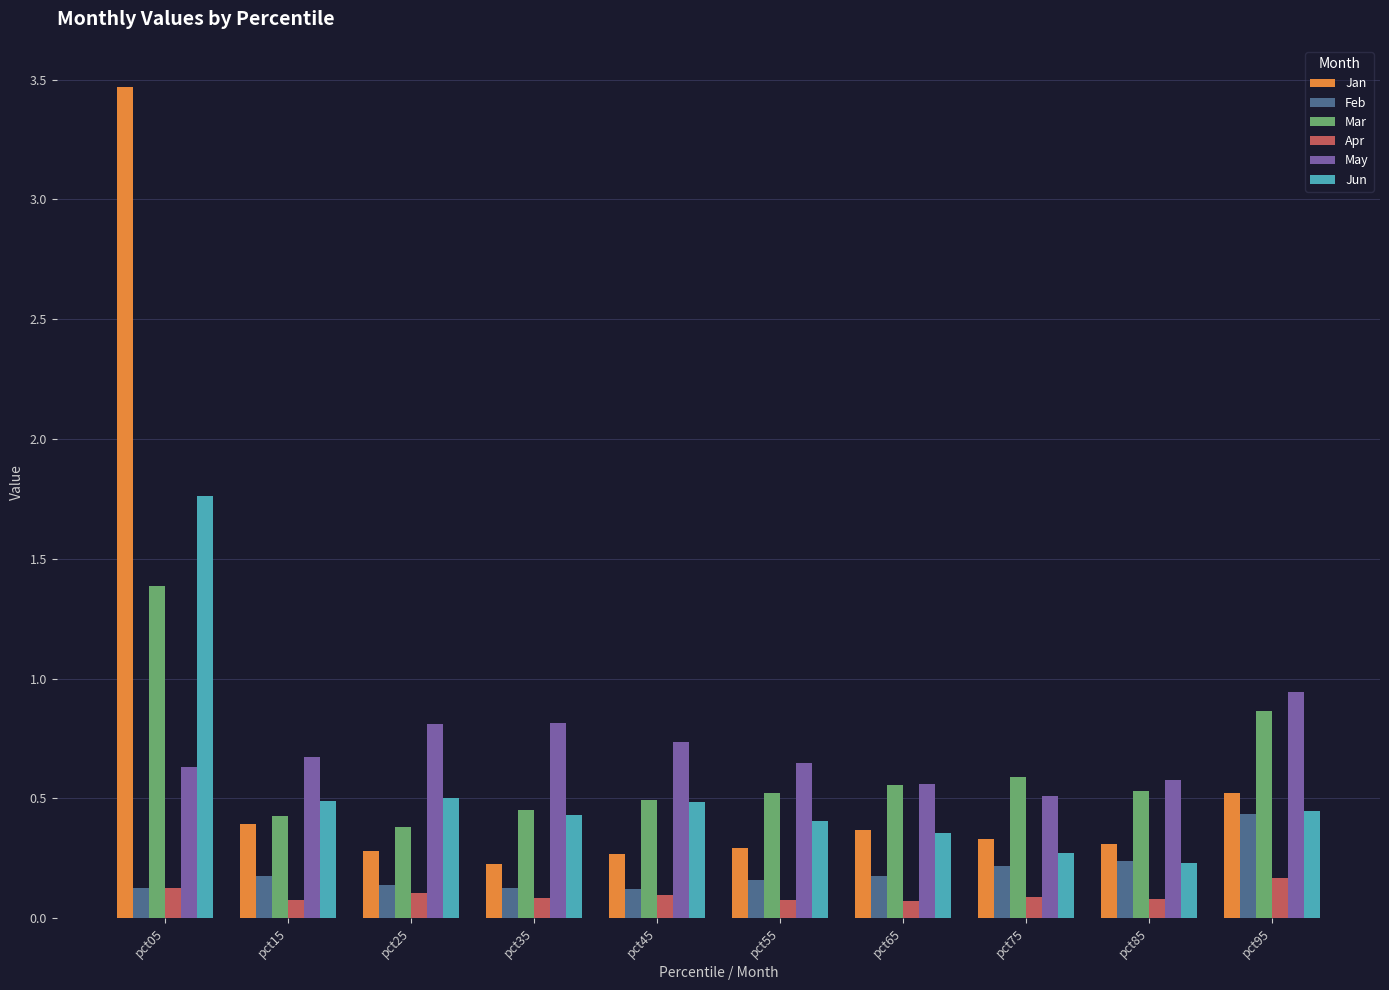

At which category is the sum across all series the highest?

pct05